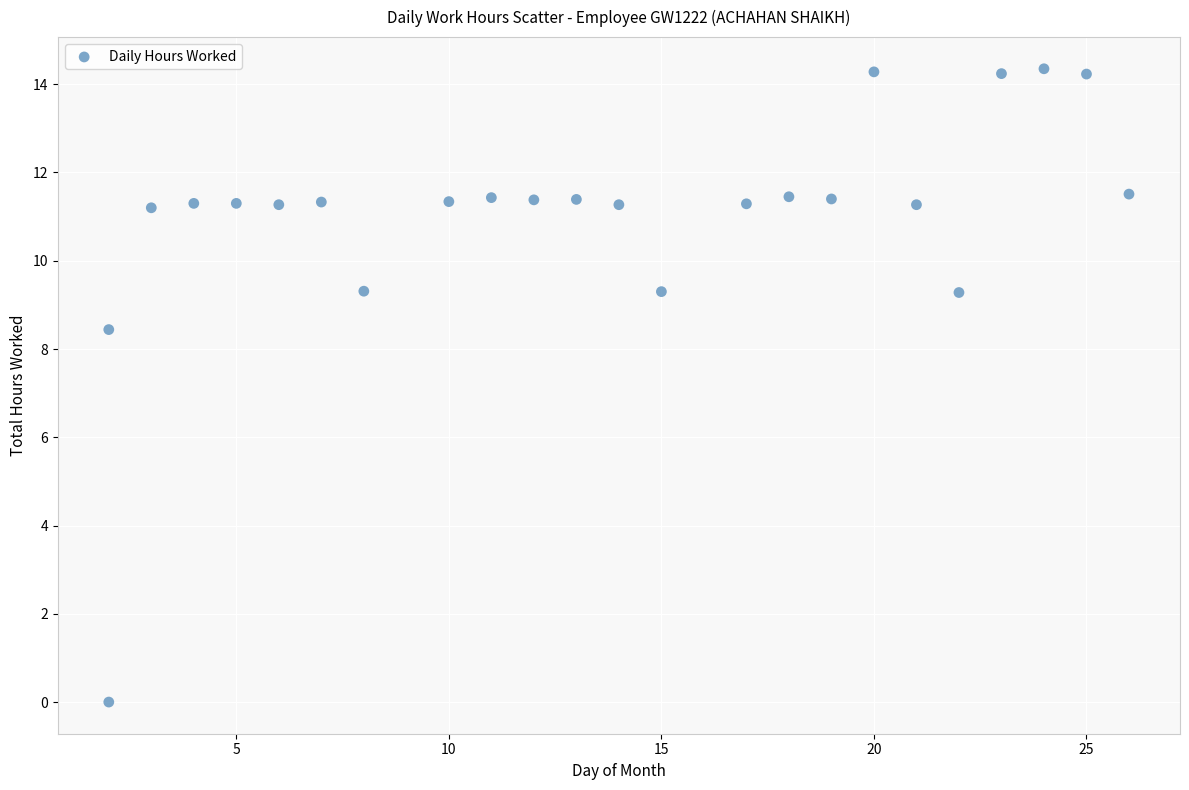

What is the range of X values (max minus min)?

24.0